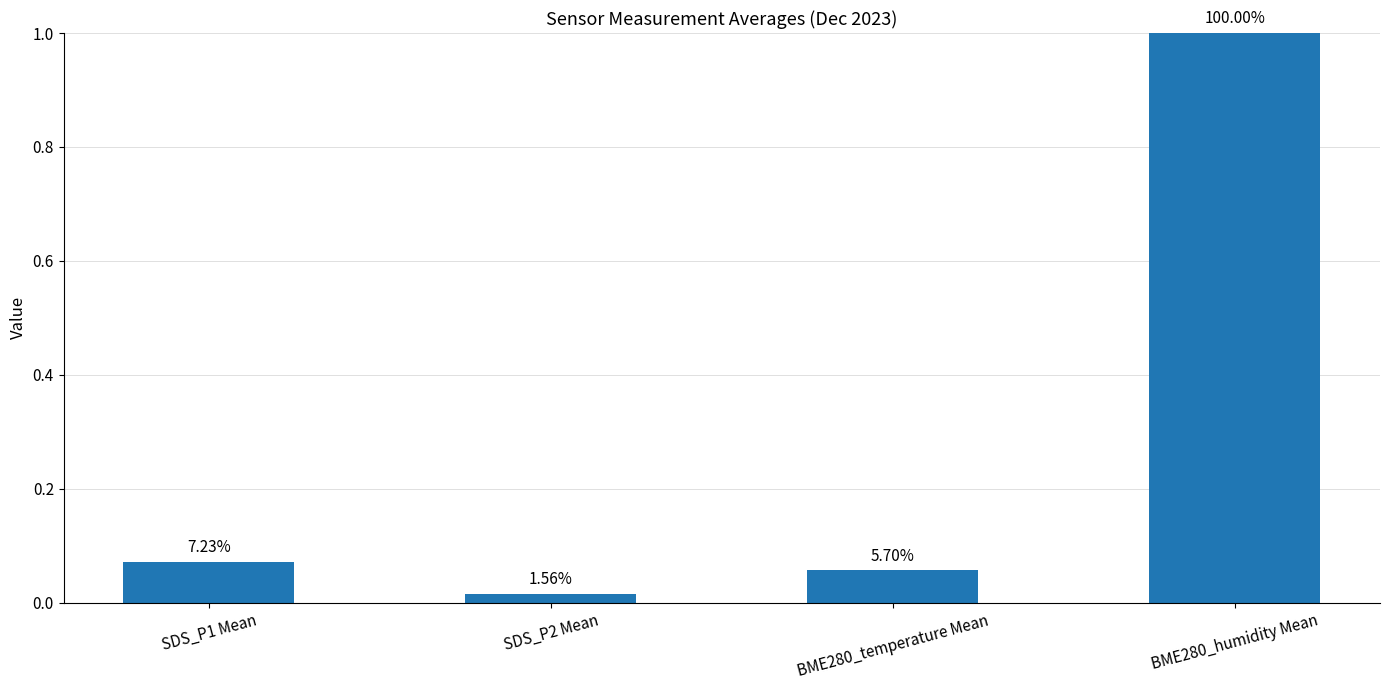

What is the label of the 2nd bar from the left?

SDS_P2 Mean